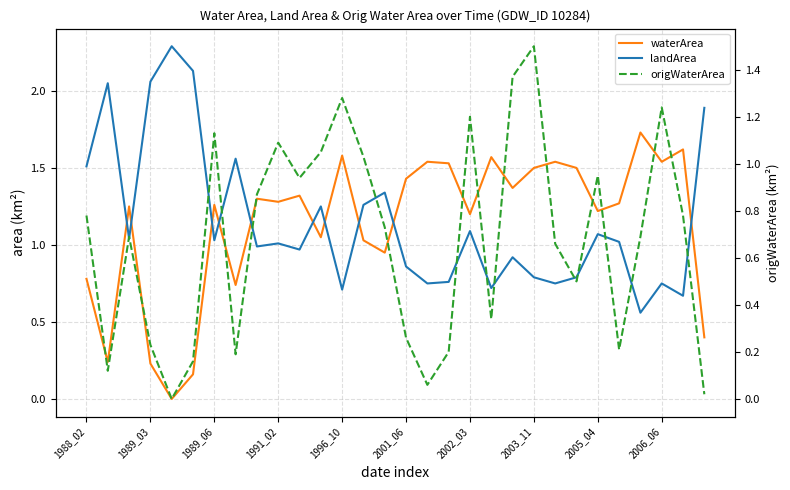

What is the value of the landArea point at the 3rd from the left?

1.0